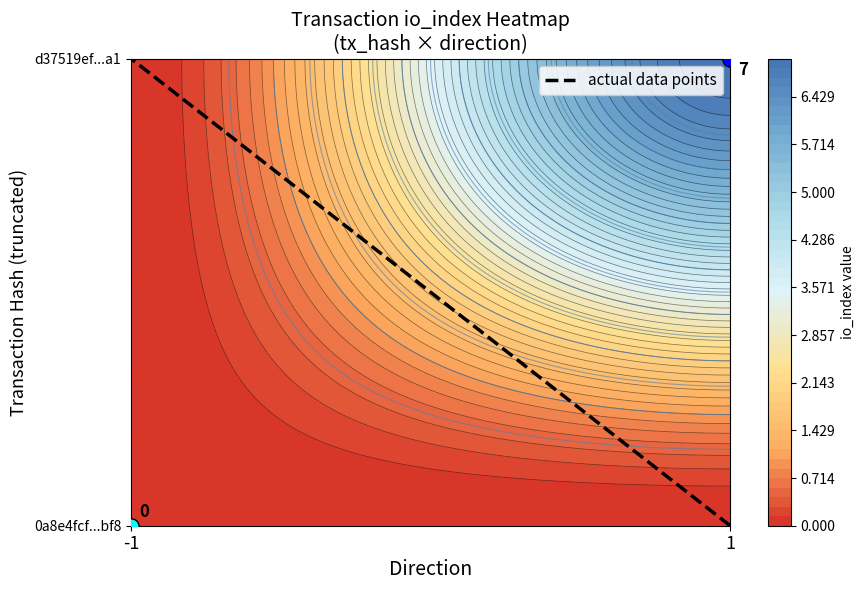

The chart shows a value of 1 at -1. True or false?

False